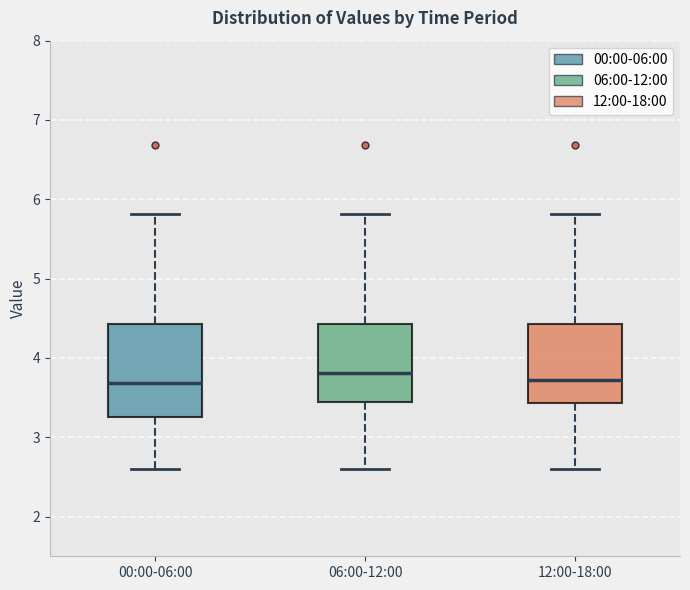

Which box is the tallest, from its lower edge to its upper edge?

00:00-06:00